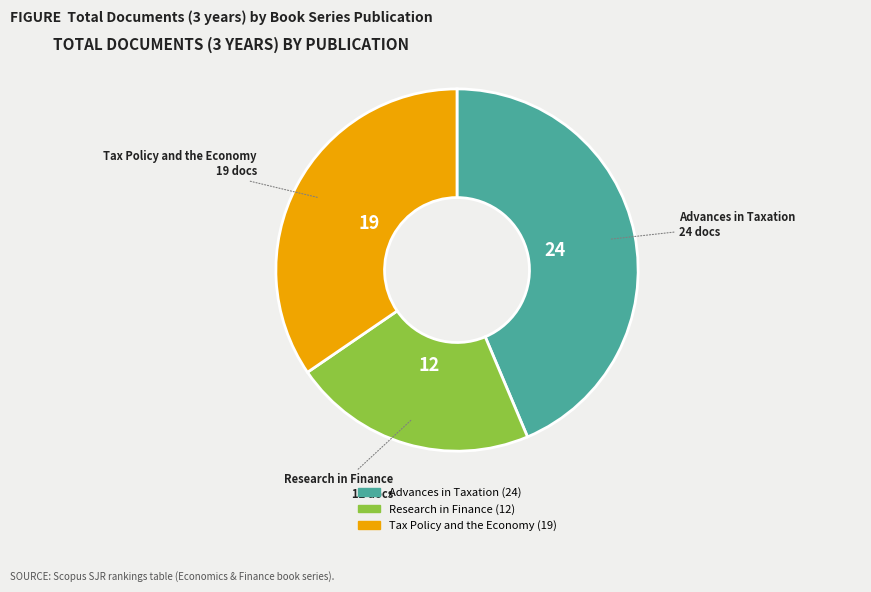

Is there any slice that represents more than half of the pie?

No